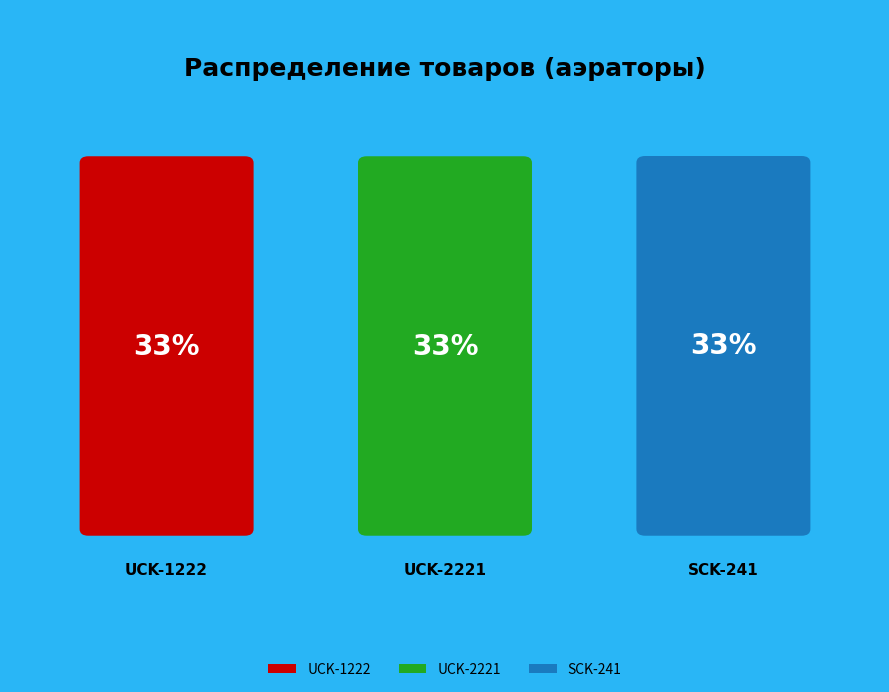

Rank the categories by value from highest to lowest.

SCK-241, UCK-2221, UCK-1222